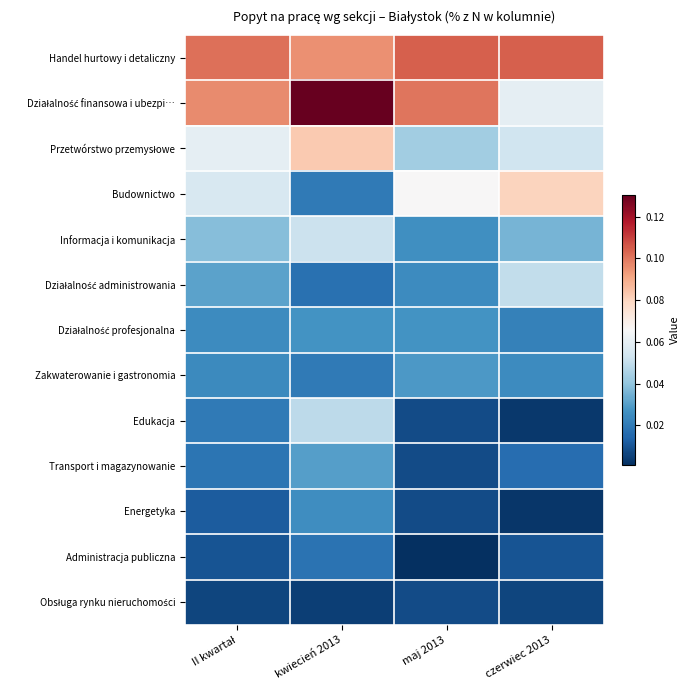

Which has a higher value, maj 2013 or kwiecień 2013?

maj 2013